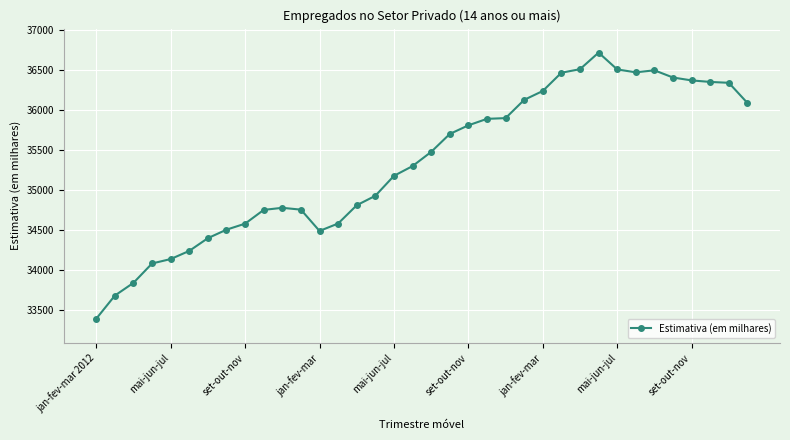

What is the maximum value shown in the chart?

36716